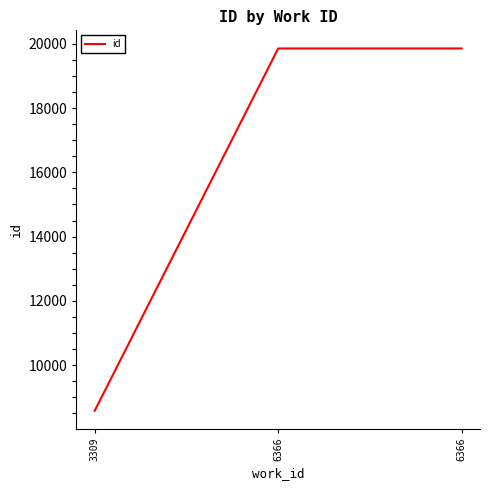

Reading right to left, transcribe all the data shown in this chart.

6366=19859	6366=19858	3309=8575